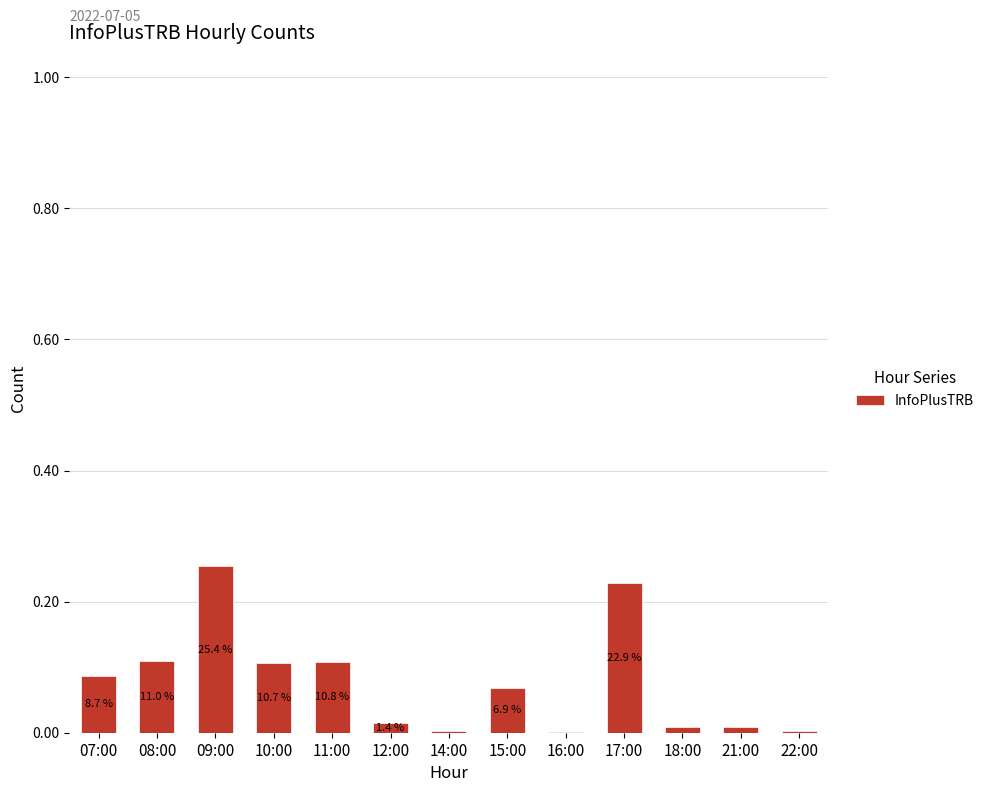

Are the bars horizontal?

No